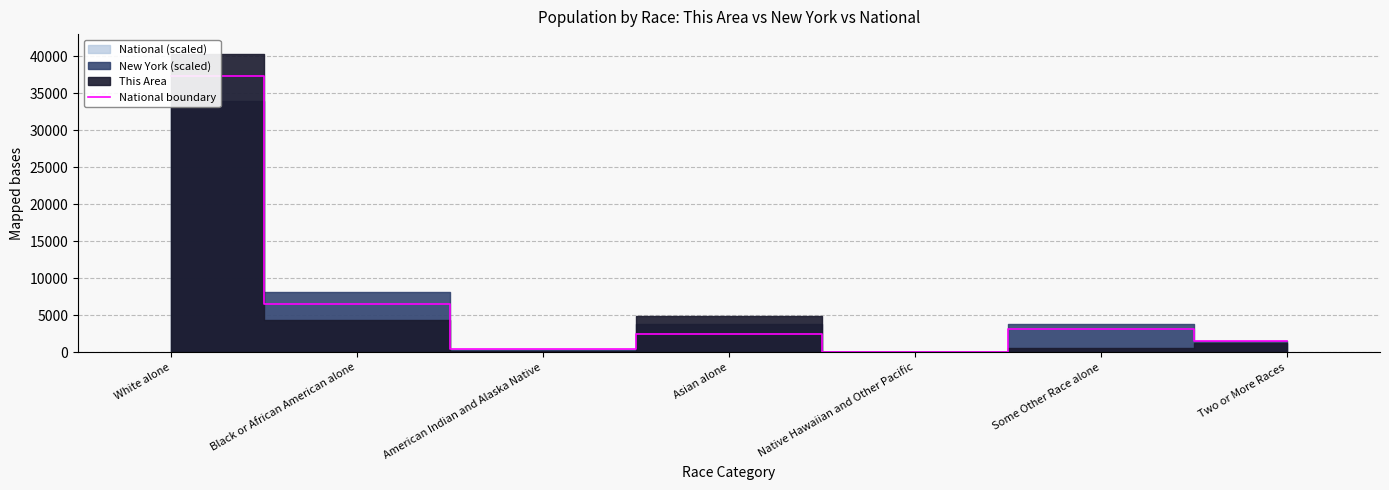

Rank the categories by value from highest to lowest.

White alone, Black or African American alone, Some Other Race alone, Asian alone, Two or More Races, American Indian and Alaska Native, Native Hawaiian and Other Pacific